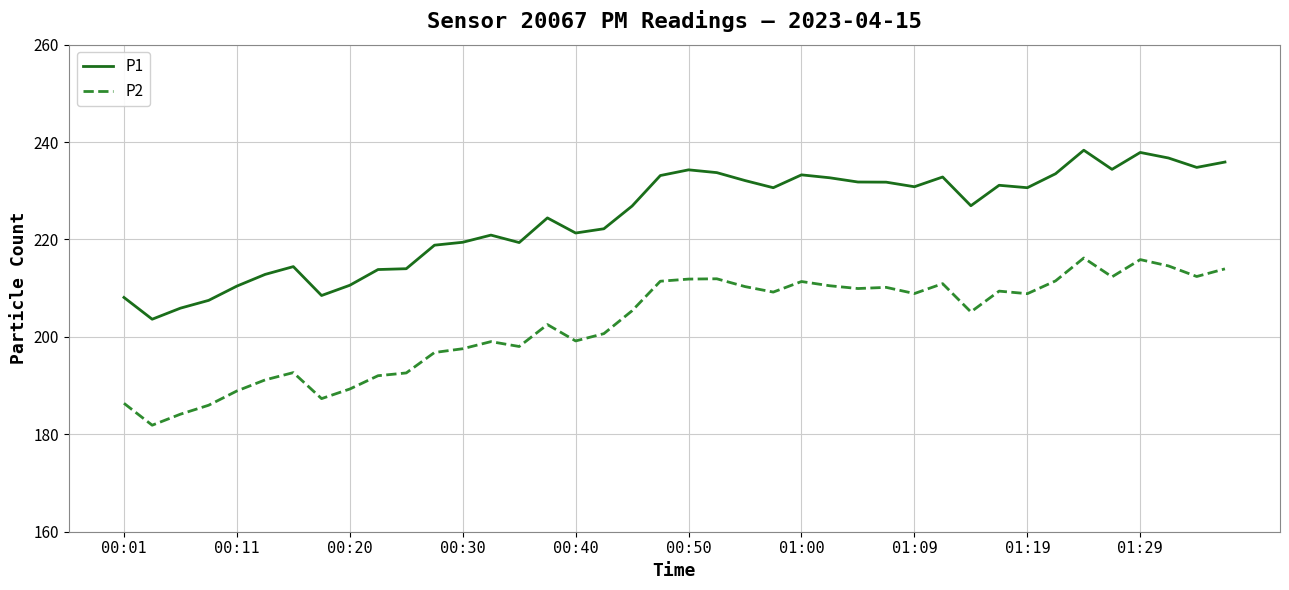

Which series has the widest spread of values?

P1